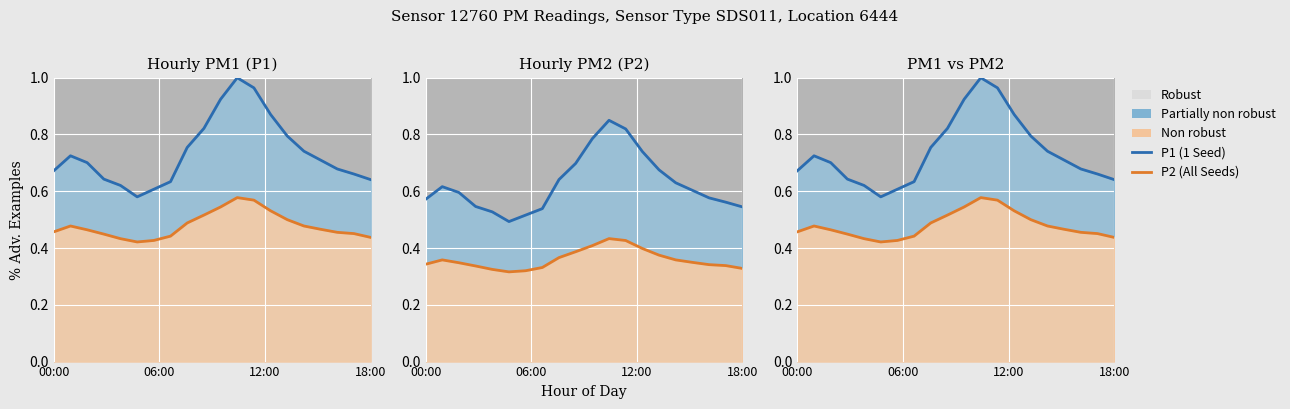

What is the total value across all series at 6?

1.0